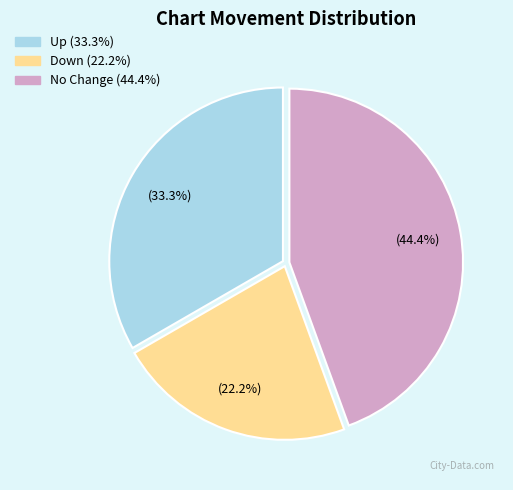

How many segments does this pie chart have?

3